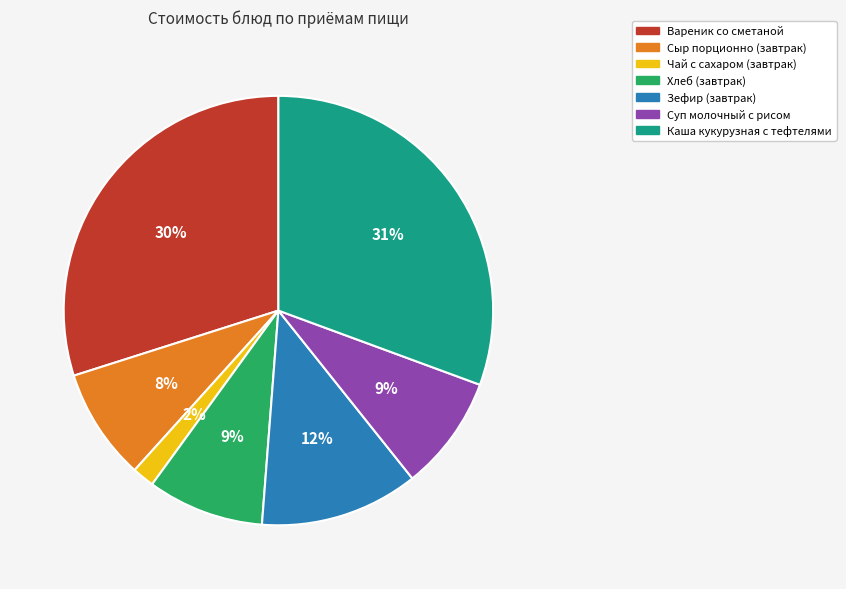

True or false: Суп молочный с рисом accounts for 17% of the total.

False